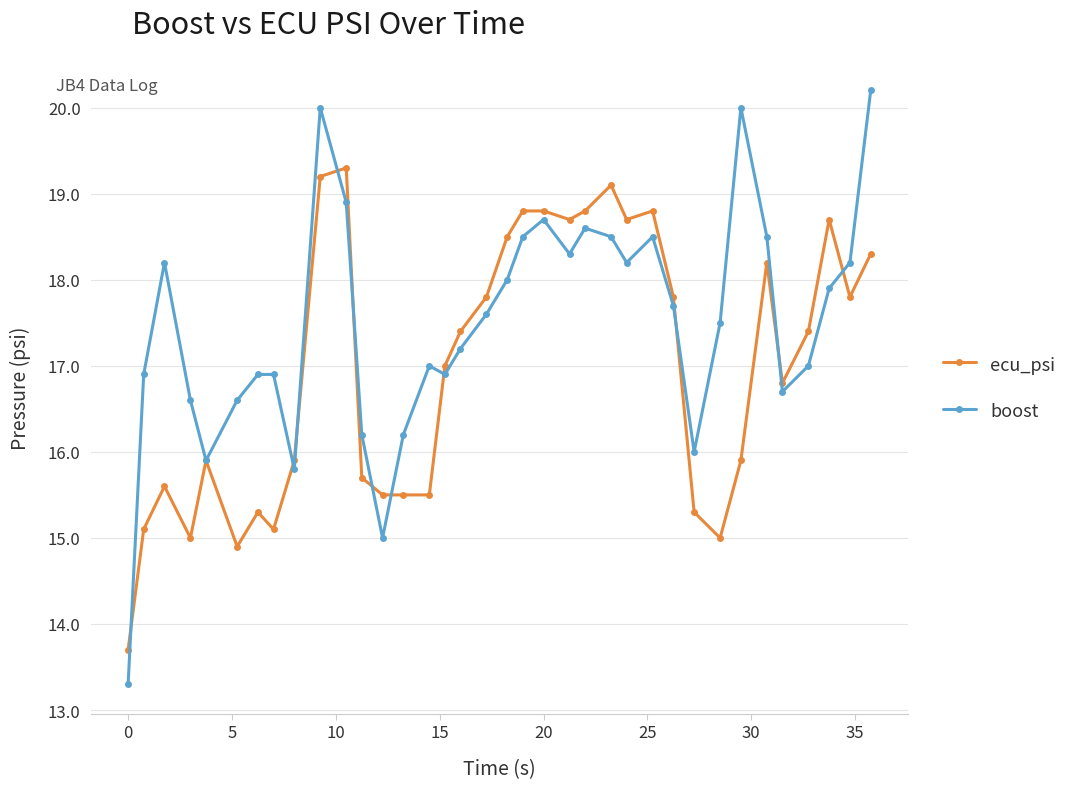

True or false: boost has more than 0 interior local peaks.

True